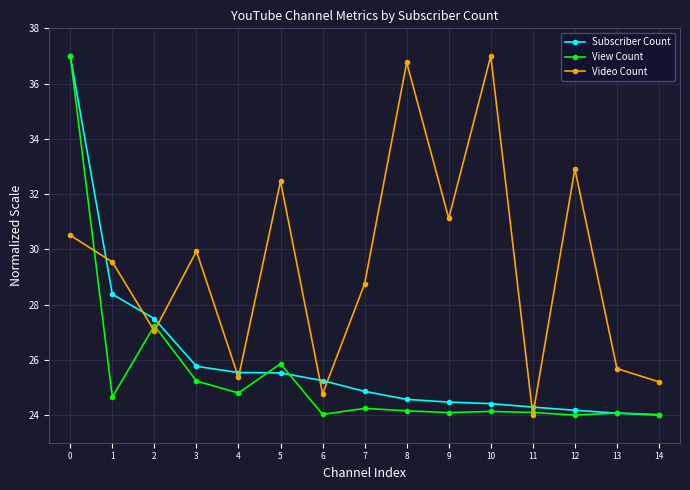

After their last crossing, which series has the higher values: Subscriber Count or Video Count?

Video Count